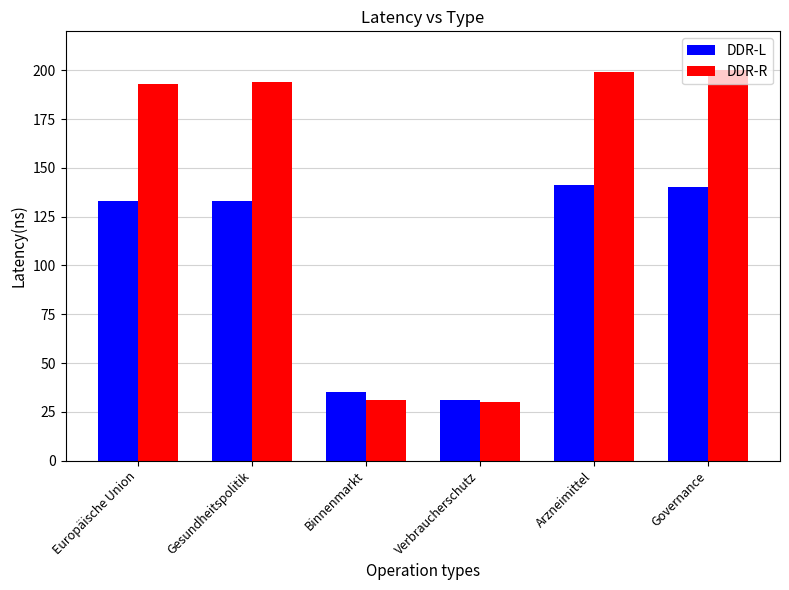

What is the value of the DDR-R bar at the 5th from the left?

199